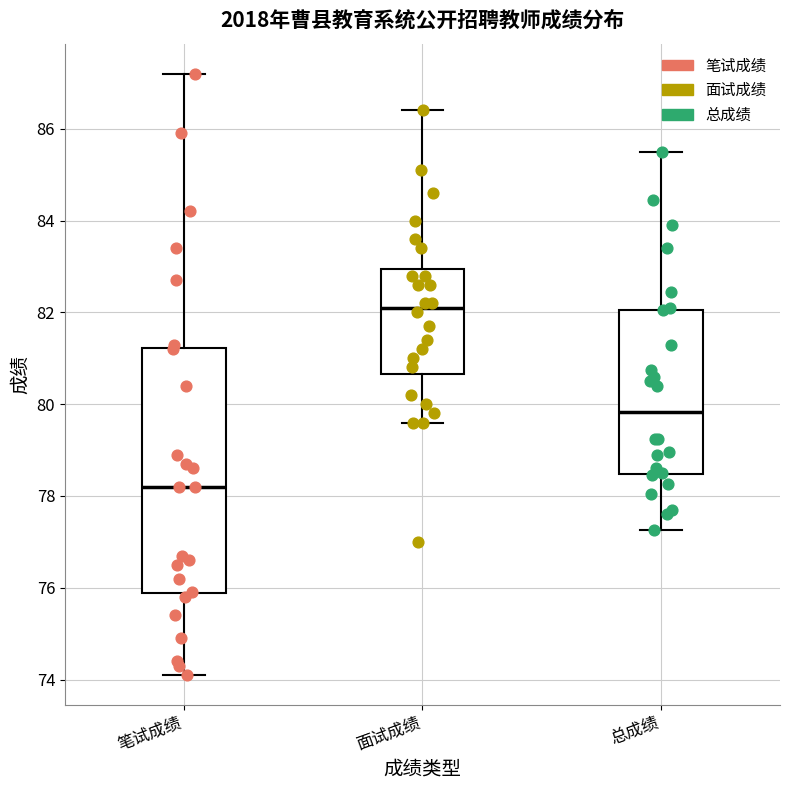

Which box is the tallest, from its lower edge to its upper edge?

笔试成绩